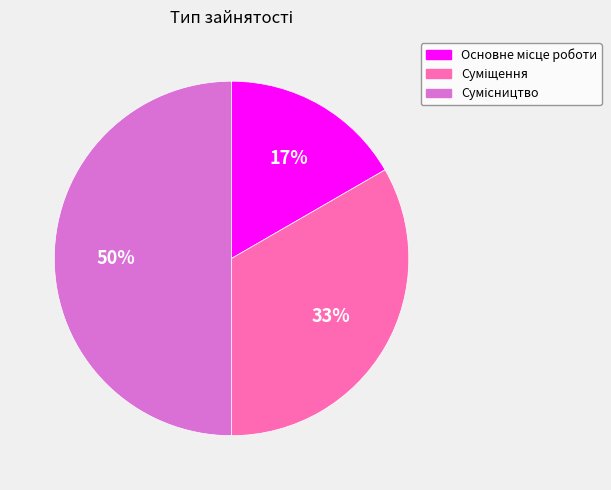

To the nearest percent, what is the difference between the largest and smallest slice percentages?

33%